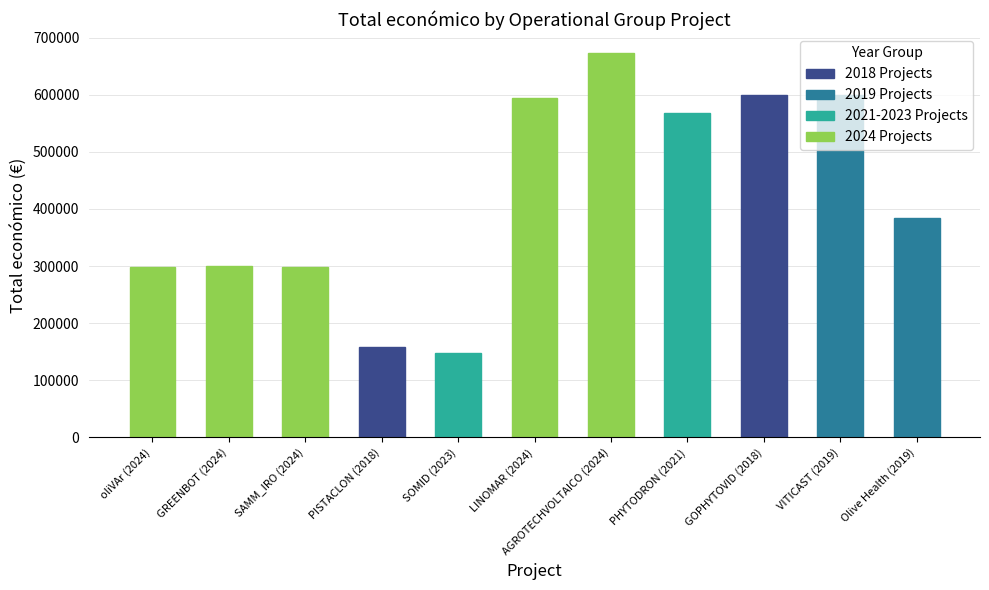

Where is the data nearest to the value 410670?

Olive Health (2019)